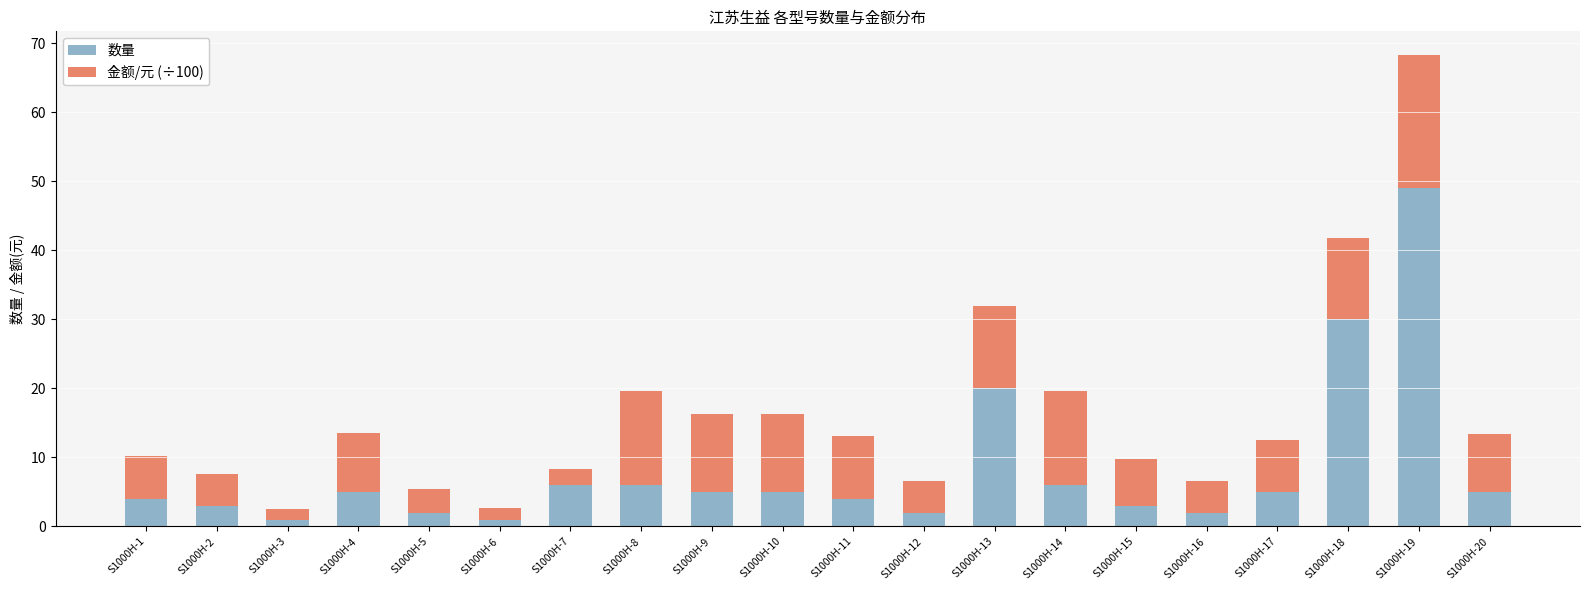

What is the sum of all 数量 values?

164.0